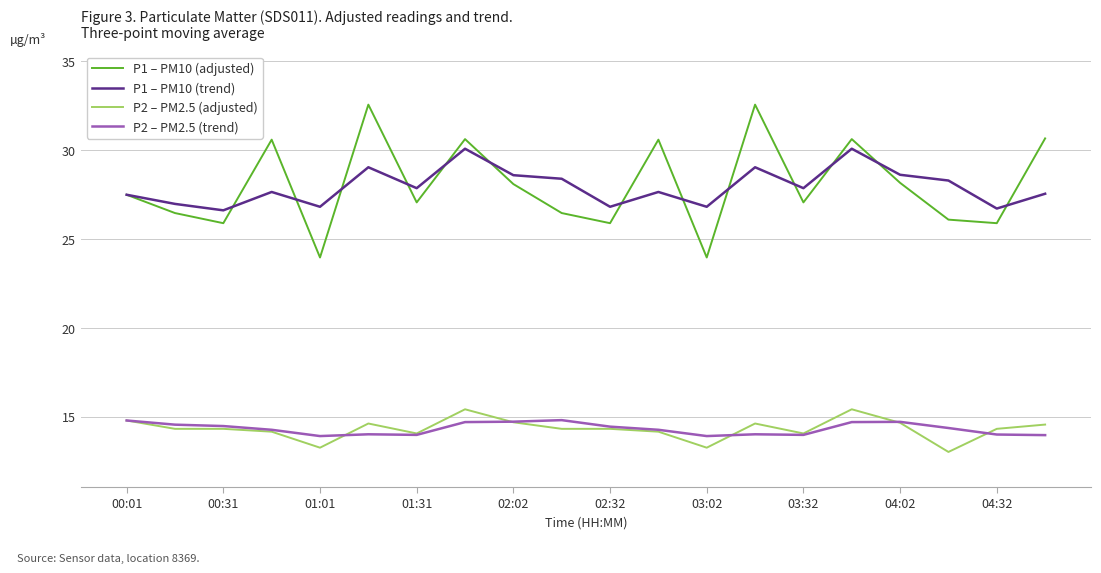

True or false: P1 – PM10 (trend) and P2 – PM2.5 (trend) cross at least once.

False